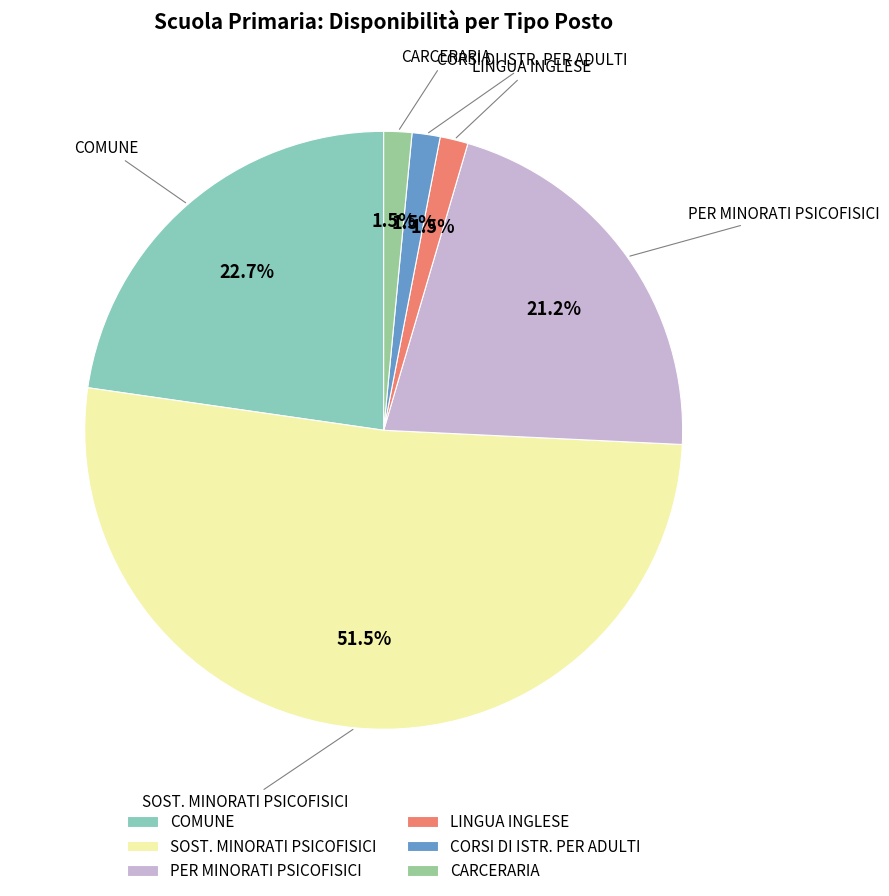

Which category has the biggest portion of the pie?

SOST. MINORATI PSICOFISICI